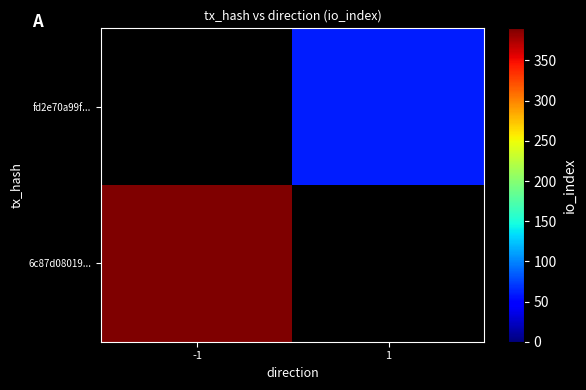

Is the value of fd2e70a99f... at 1 greater than the value of 6c87d08019... at -1?

No